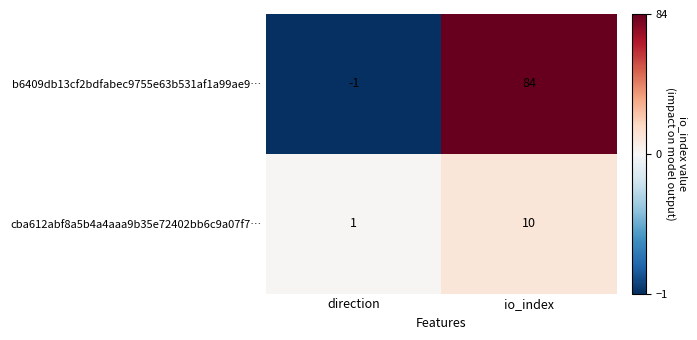

What is the average value of the cba612abf8a5b4a4aaa9b35e72402bb6c9a07f7… series?

6